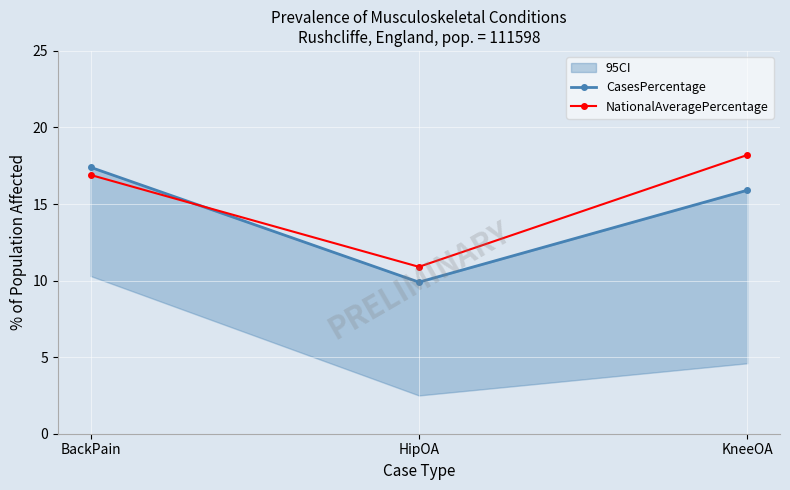

Reading left to right, extract all data points from this chart.

CasesPercentage: BackPain=17.4	HipOA=9.9	KneeOA=15.9
NationalAveragePercentage: BackPain=16.9	HipOA=10.9	KneeOA=18.2